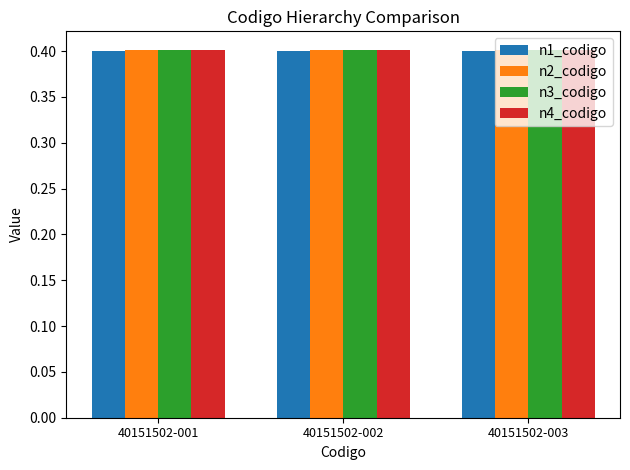

What is the average value of the n2_codigo series?

0.4